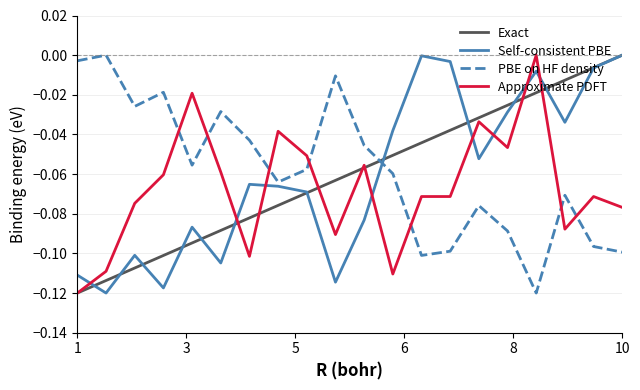

True or false: PBE on HF density and Self-consistent PBE intersect in this chart.

True